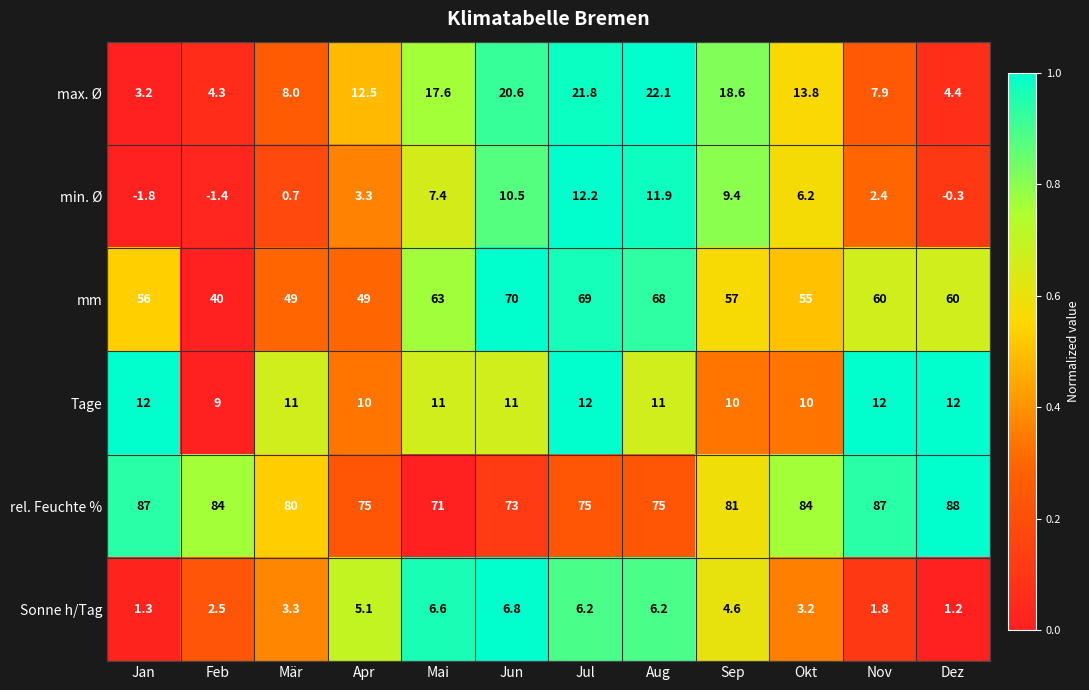

What is the sum of all Tage values?

131.0